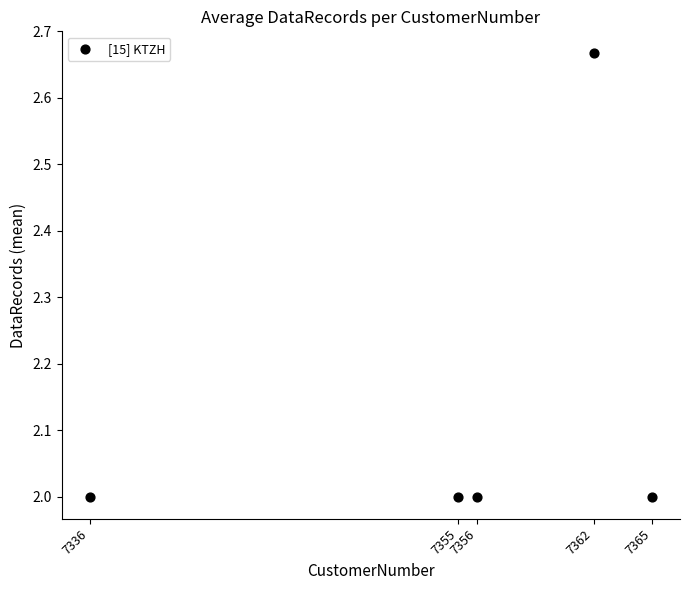

What is the average Y value?

2.1